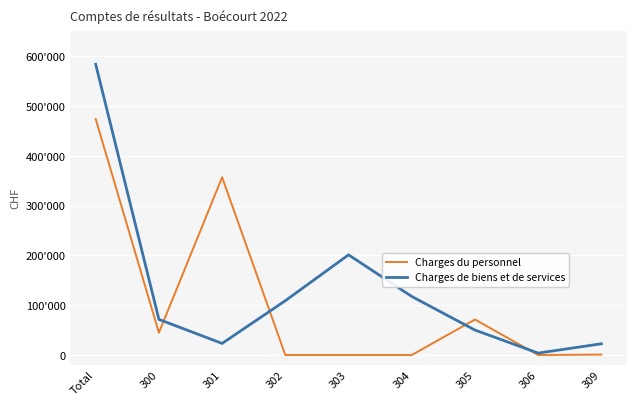

At which label does Charges de biens et de services first exceed 71520?

Total